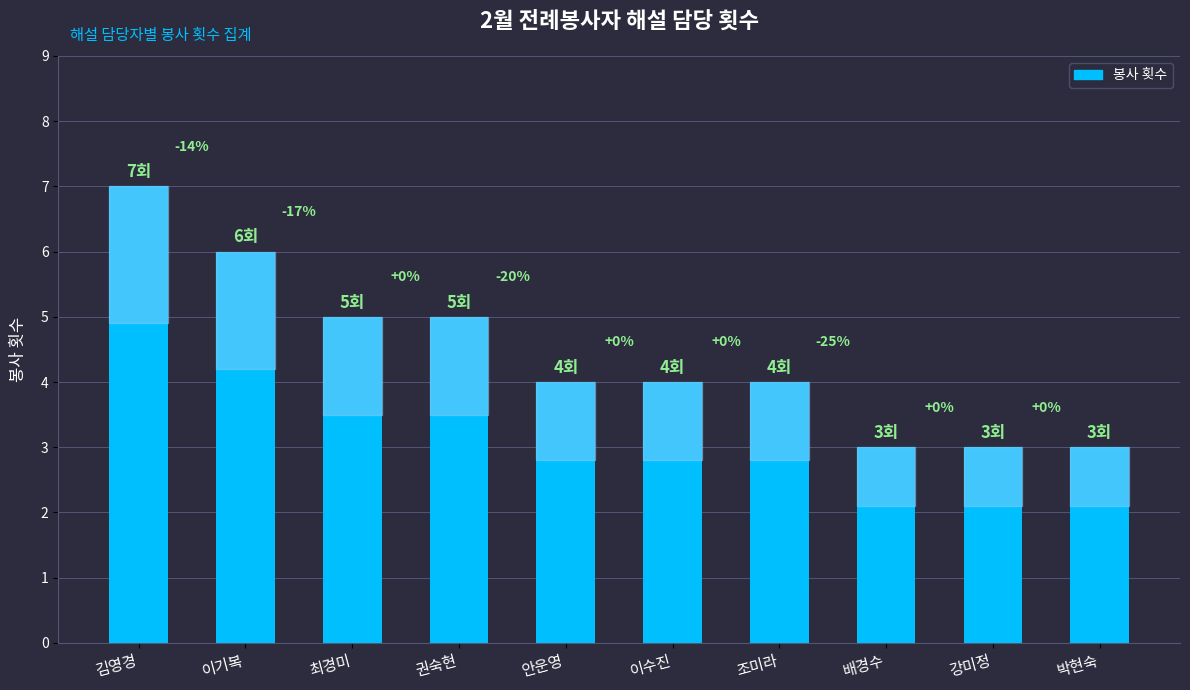

What is the value of the 5th bar from the left?

4